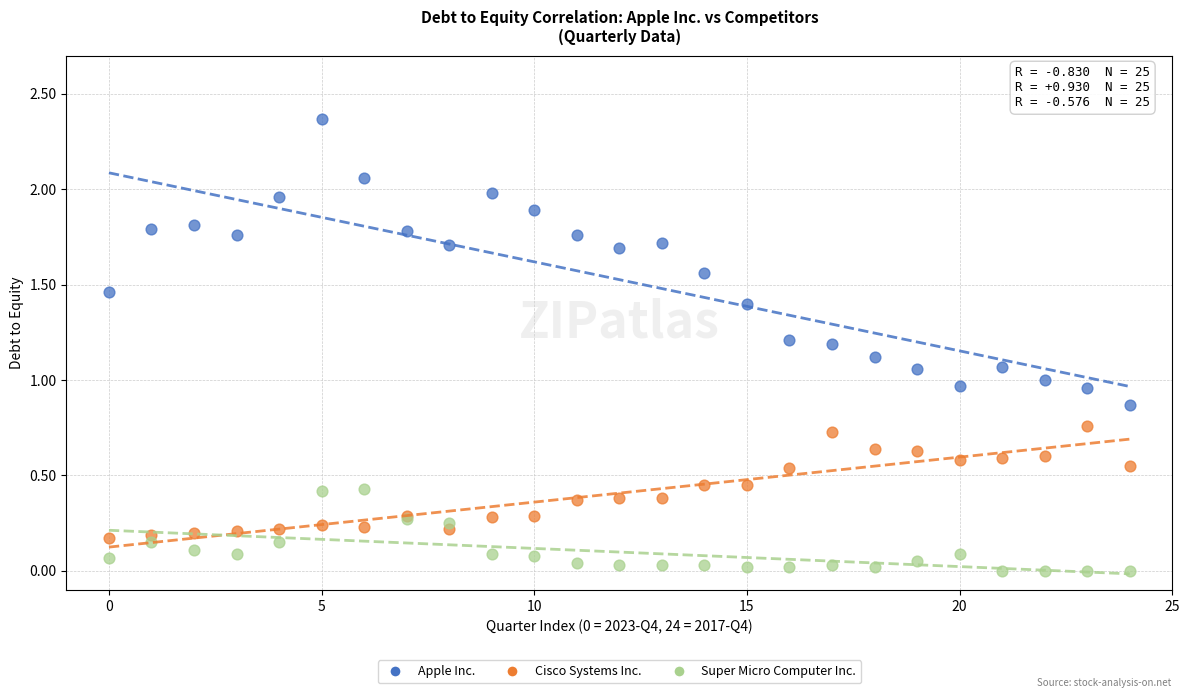

Which series has the largest Y range (max minus min)?

Apple Inc.